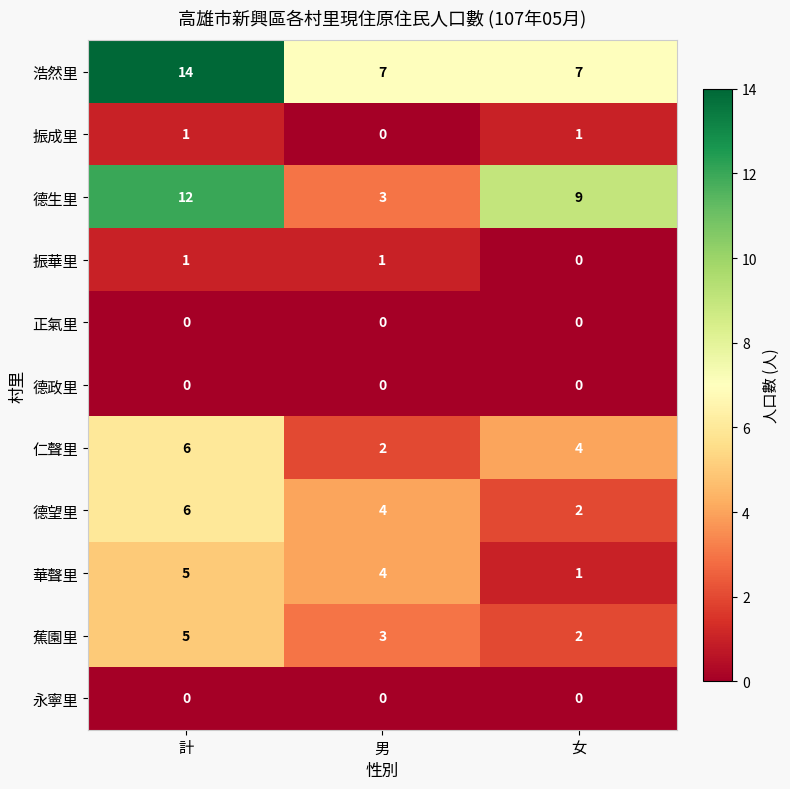

What is the average value of the 德生里 series?

8